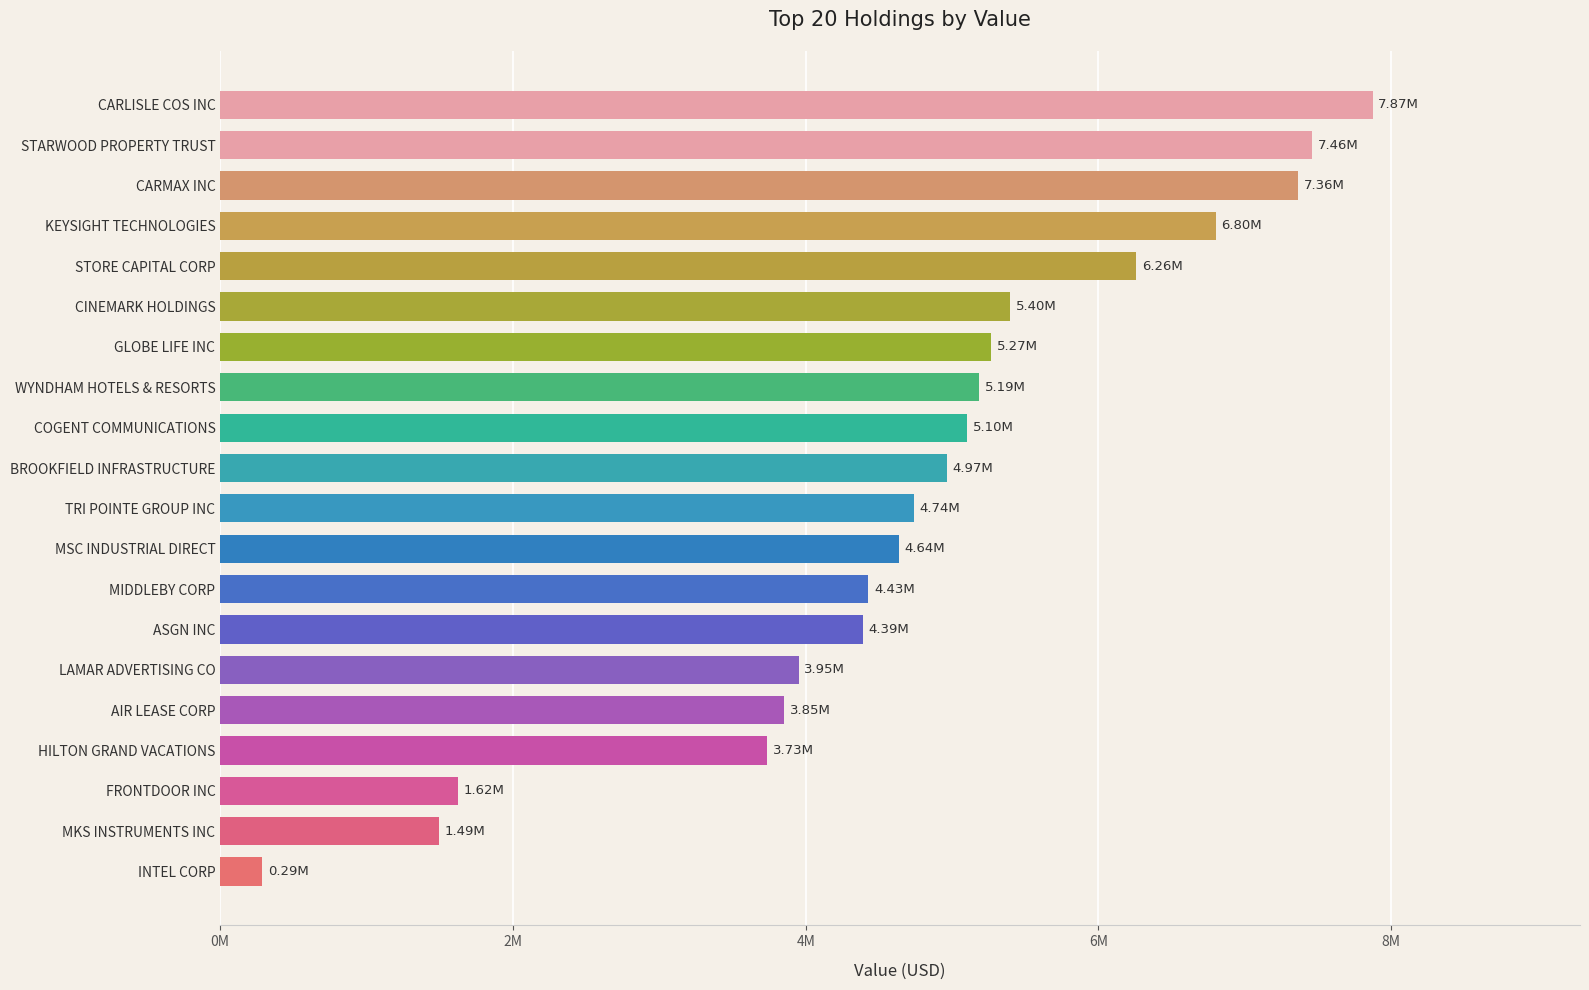

What is the greatest value displayed?

7873000